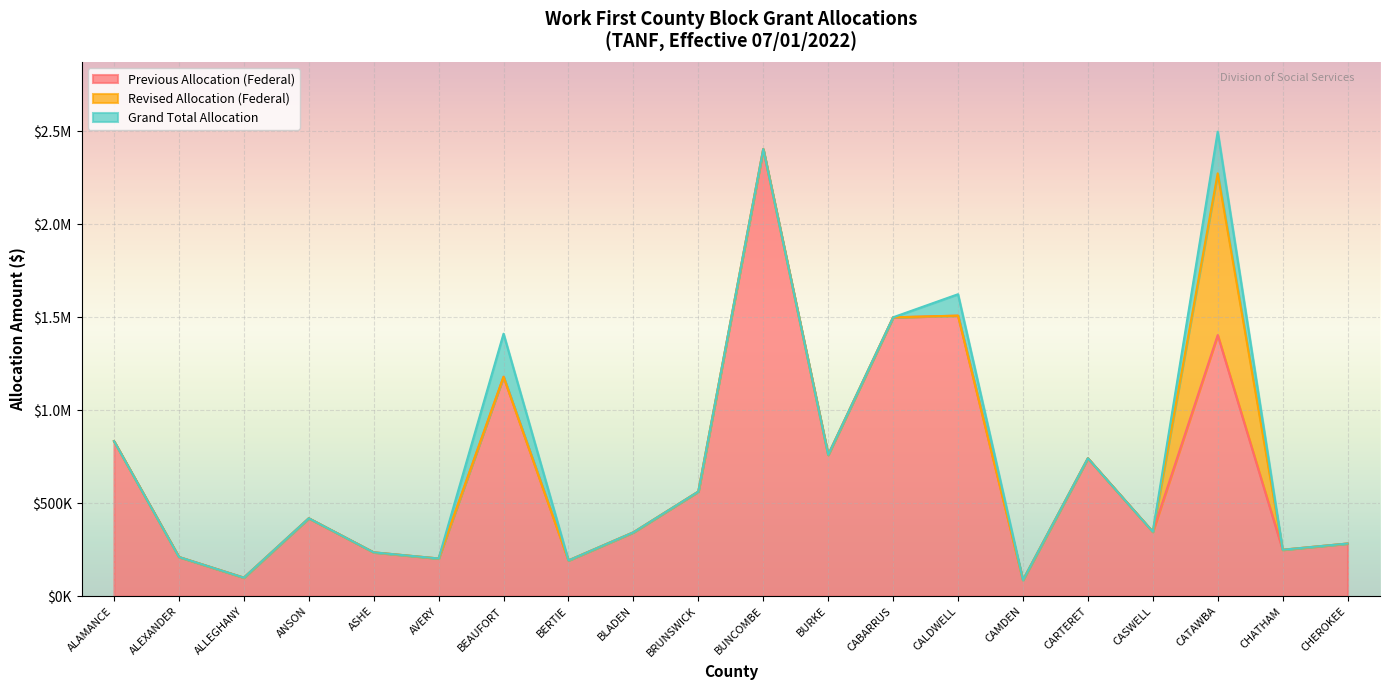

What is the approximate value of Grand Total Allocation at CABARRUS, to the nearest 50?

1499400